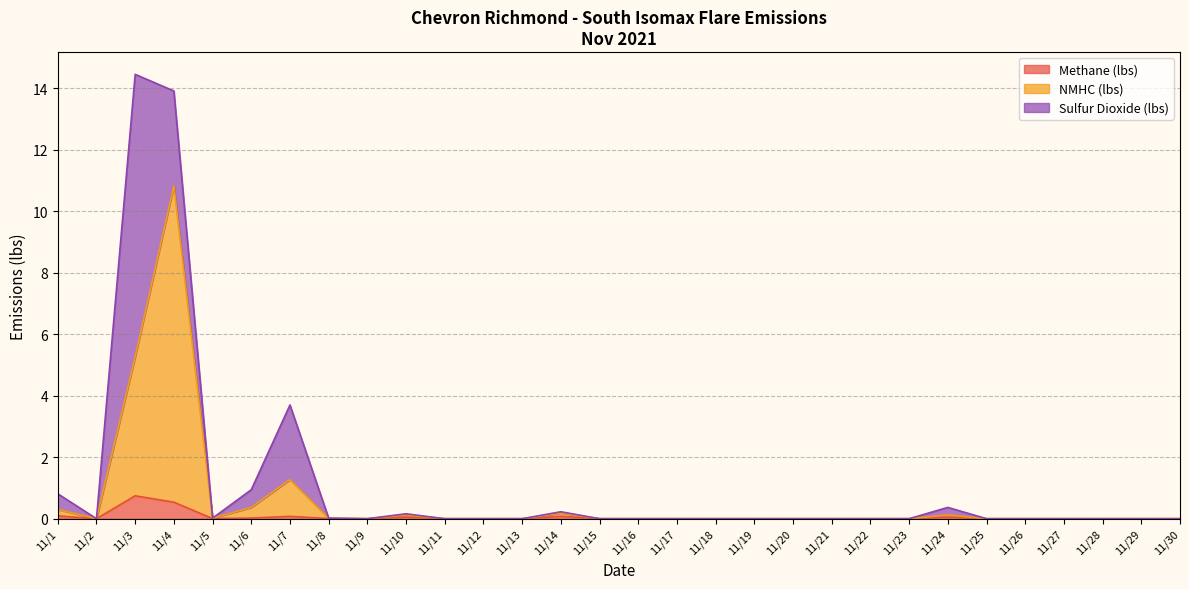

Where is NMHC (lbs) nearest to the value 5?

11/3